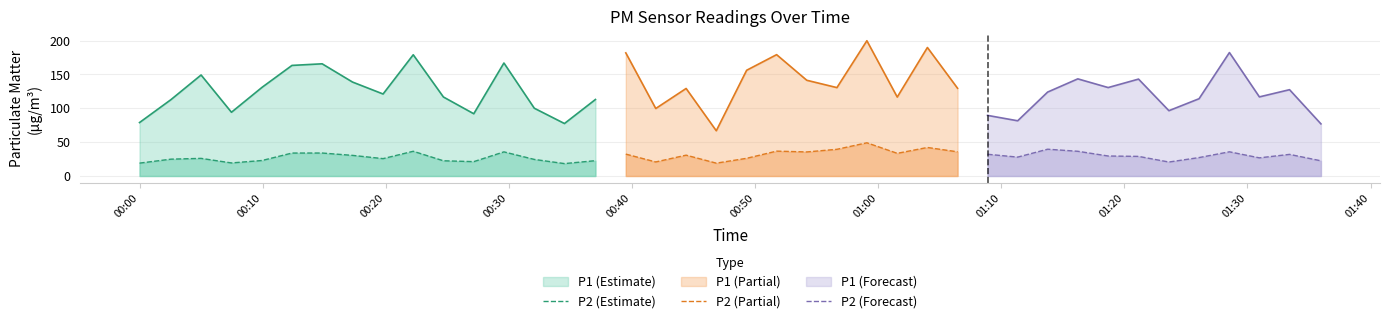

Reading left to right, what are all the values shown in this chart?

P1: 0=79.0	1=112.8	2=149.3	3=94.2	4=131.0	5=163.4	6=165.8	7=138.8	8=121.2	9=179.2	10=116.8	11=92.0	12=167.0	13=100.2	14=77.5	15=113.1	16=182.0	17=99.8	18=129.3	19=66.8	20=156.2	21=179.3	22=141.5	23=130.6	24=199.9	25=116.7	26=189.9	27=129.6	28=89.6	29=81.6	30=124.0	31=143.6	32=130.7	33=143.2	34=96.5	35=114.2	36=182.4	37=116.9	38=127.5	39=77.0
P2: 0=19.0	1=24.9	2=26.1	3=19.3	4=22.9	5=33.9	6=34.0	7=30.5	8=25.7	9=36.5	10=22.5	11=21.2	12=35.6	13=24.5	14=18.3	15=22.6	16=32.4	17=20.8	18=30.8	19=19.0	20=26.1	21=36.8	22=35.5	23=39.5	24=49.1	25=33.5	26=42.1	27=35.8	28=32.1	29=27.9	30=39.6	31=36.5	32=29.6	33=29.0	34=20.6	35=27.2	36=35.8	37=26.8	38=31.9	39=22.4